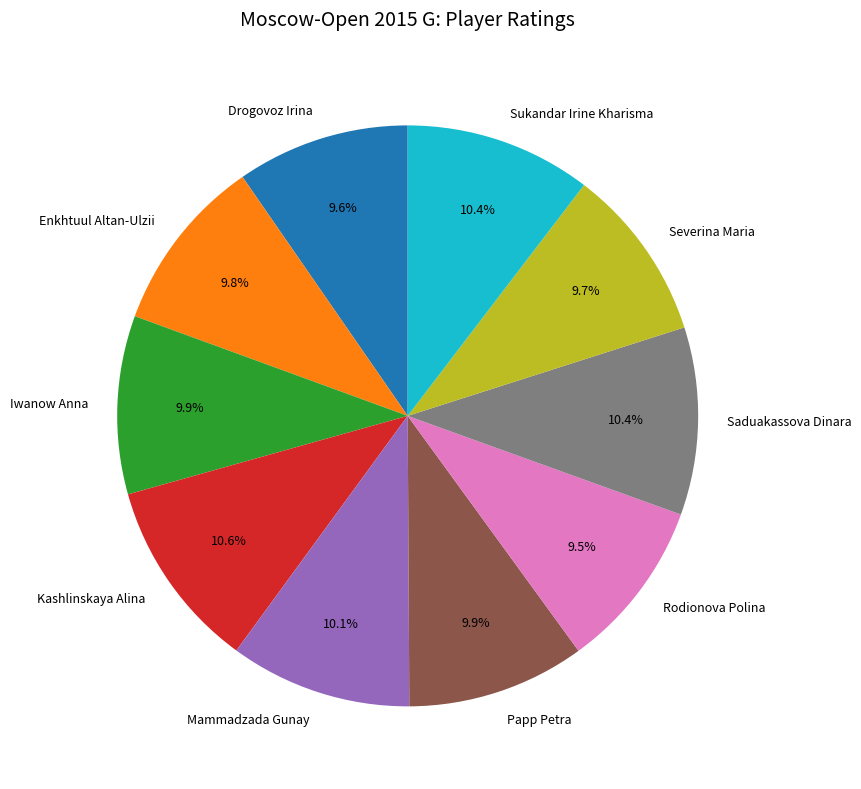

What is the ratio of the value at Iwanow Anna to the value at Saduakassova Dinara?

1.0